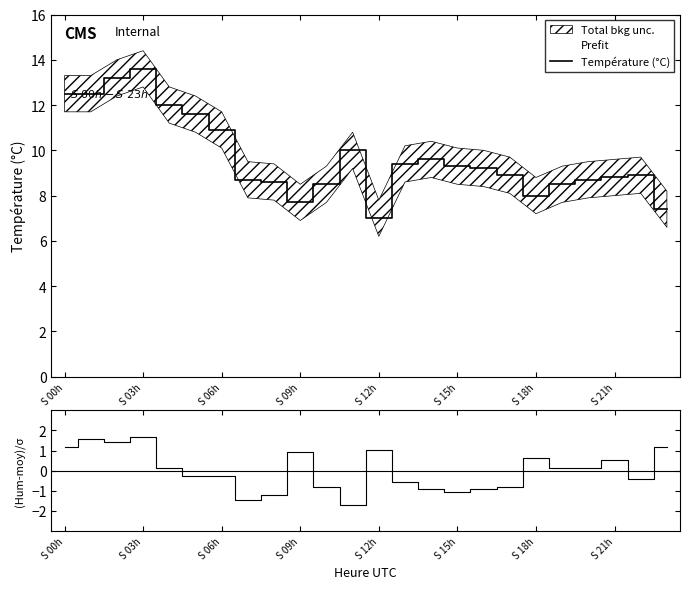

Is it true that Température (°C) equals 10.5 at S 18h?

False